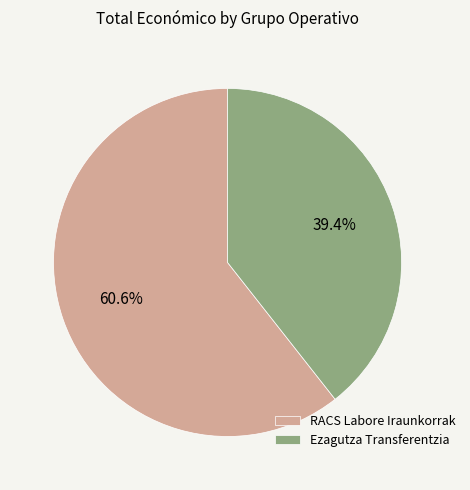

Does Ezagutza Transferentzia account for over 50% of the chart?

No